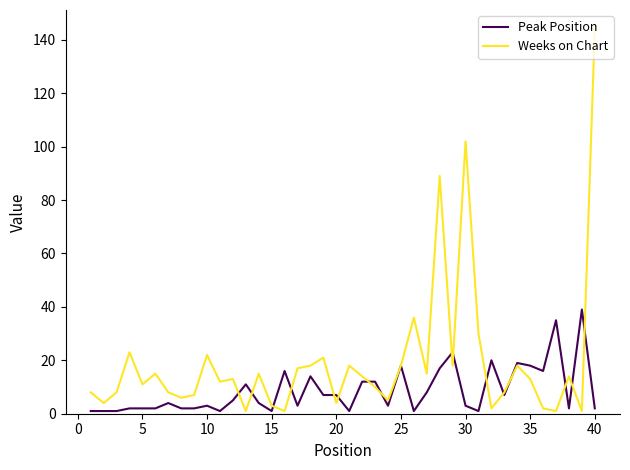

List the series in order of their overall mean, lowest first.

Peak Position, Weeks on Chart